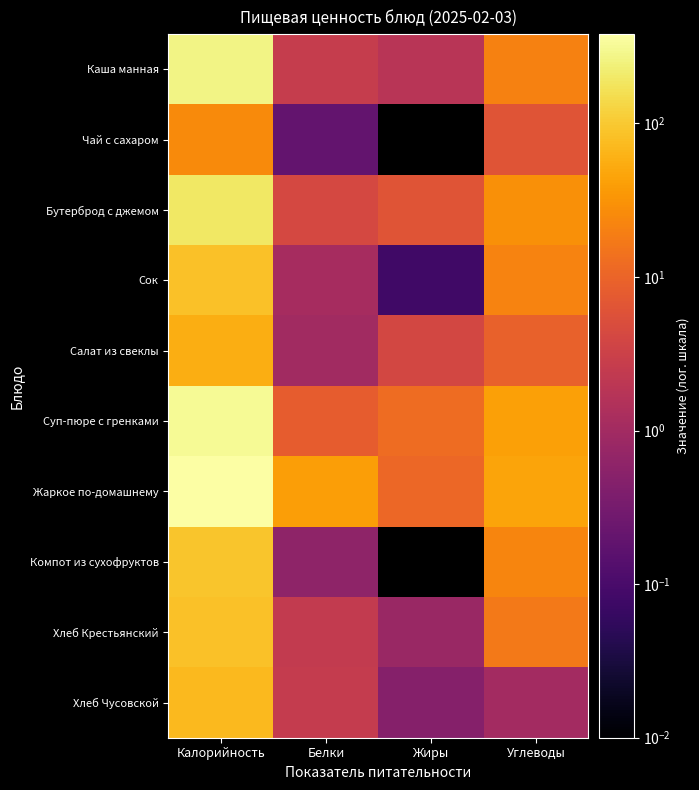

What is the total value across all series at Калорийность?

1579.4